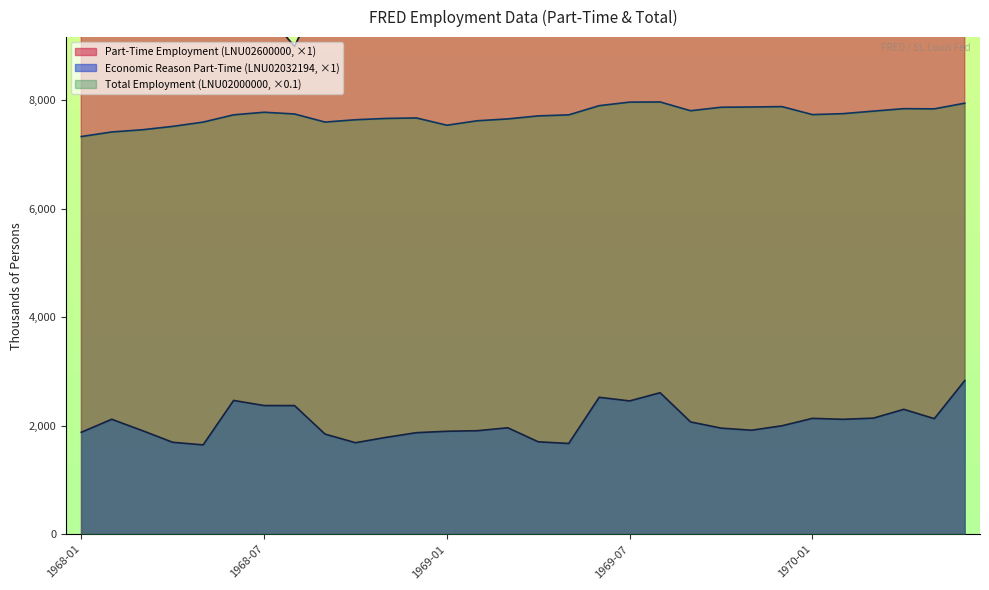

At which category does Part-Time Employment (LNU02600000) reach its first local peak?

1968-05